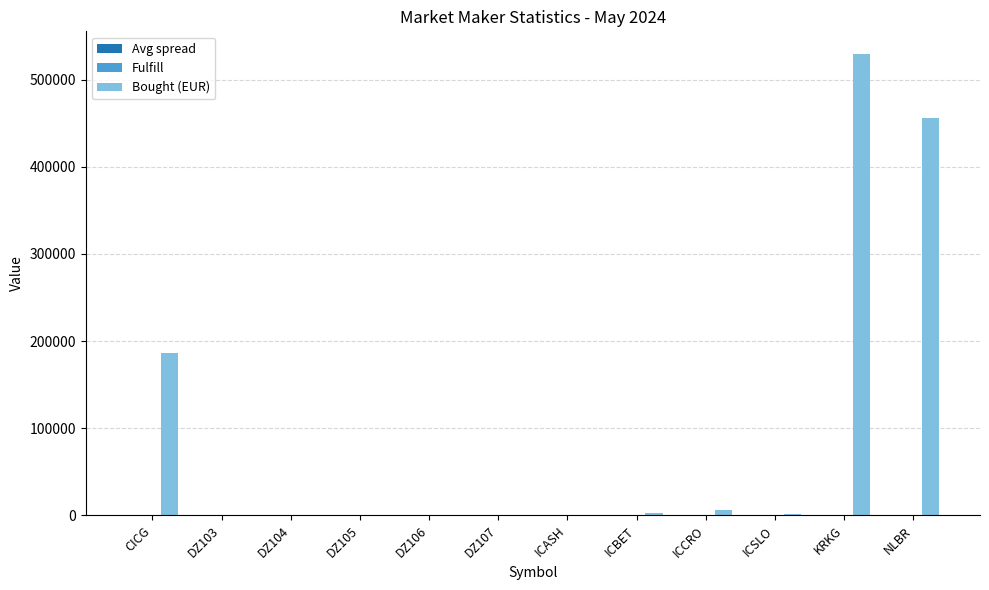

What is the sum of all Bought (EUR) values?

1181386.1